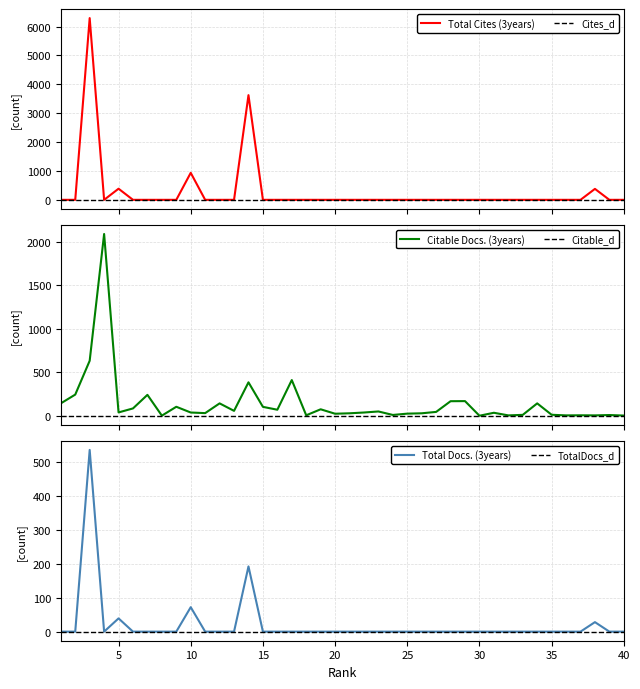

Reading left to right, extract all data points from this chart.

Total Cites (3years): 1=0	2=0	3=6294	4=0	5=385	6=0	7=0	8=0	9=0	10=935	11=0	12=0	13=0	14=3625	15=0	16=0	17=0	18=0	19=0	20=0	21=0	22=0	23=0	24=0	25=0	26=0	27=0	28=0	29=0	30=0	31=0	32=0	33=0	34=0	35=0	36=0	37=0	38=379	39=0	40=0
Citable Docs. (3years): 1=142	2=243	3=632	4=2089	5=38	6=84	7=240	8=1	9=103	10=37	11=30	12=142	13=56	14=384	15=102	16=69	17=410	18=5	19=74	20=23	21=28	22=37	23=49	24=9	25=24	26=28	27=44	28=167	29=168	30=0	31=34	32=4	33=10	34=142	35=11	36=4	37=5	38=4	39=8	40=2
Total Docs. (3years): 1=0	2=0	3=535	4=0	5=39	6=0	7=0	8=0	9=0	10=72	11=0	12=0	13=0	14=192	15=0	16=0	17=0	18=0	19=0	20=0	21=0	22=0	23=0	24=0	25=0	26=0	27=0	28=0	29=0	30=0	31=0	32=0	33=0	34=0	35=0	36=0	37=0	38=28	39=0	40=0